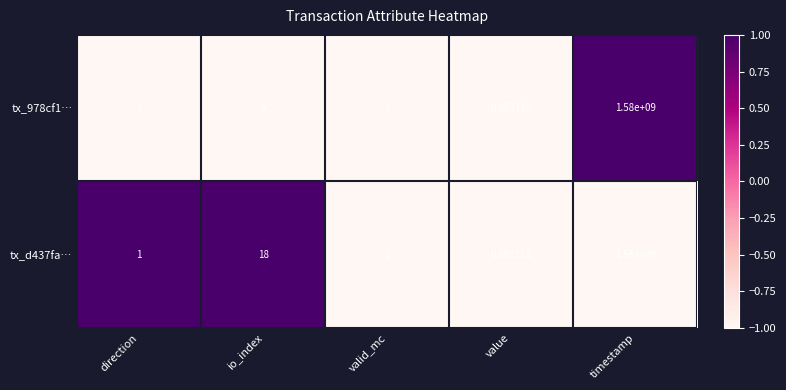

At how many categories does at least one series exceed 0?

5